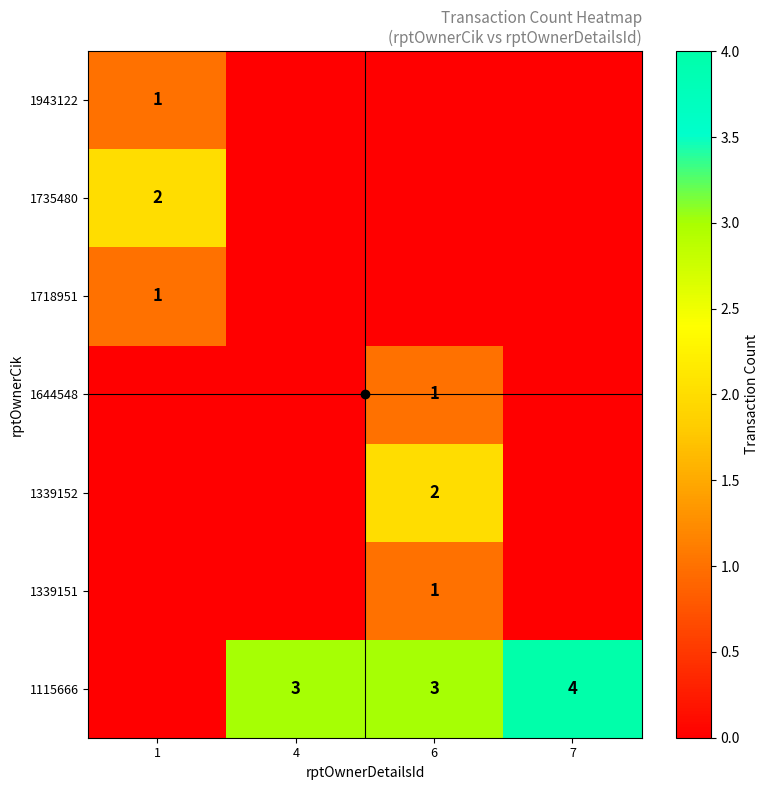

True or false: 1339152 has a value of 2 at 6.

True